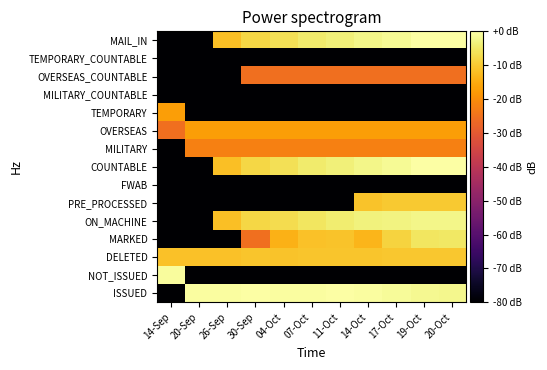

Reading left to right, list all the values displayed in this chart.

ISSUED: 14-Sep=-80.0	20-Sep=-0.5	26-Sep=-0.5	30-Sep=-0.3	04-Oct=-0.4	07-Oct=-0.3	11-Oct=-0.3	14-Oct=-0.5	17-Oct=-1.0	19-Oct=-1.8	20-Oct=-1.9
NOT_ISSUED: 14-Sep=-0.7	20-Sep=-80.0	26-Sep=-80.0	30-Sep=-80.0	04-Oct=-80.0	07-Oct=-80.0	11-Oct=-80.0	14-Oct=-80.0	17-Oct=-80.0	19-Oct=-80.0	20-Oct=-80.0
DELETED: 14-Sep=-11.5	20-Sep=-11.5	26-Sep=-11.5	30-Sep=-10.8	04-Oct=-11.0	07-Oct=-10.7	11-Oct=-10.7	14-Oct=-10.7	17-Oct=-10.5	19-Oct=-10.5	20-Oct=-10.5
MARKED: 14-Sep=-80.0	20-Sep=-80.0	26-Sep=-80.0	30-Sep=-25.5	04-Oct=-14.0	07-Oct=-11.5	11-Oct=-11.0	14-Oct=-13.1	17-Oct=-8.6	19-Oct=-5.6	20-Oct=-5.2
ON_MACHINE: 14-Sep=-80.0	20-Sep=-80.0	26-Sep=-11.8	30-Sep=-7.9	04-Oct=-7.1	07-Oct=-5.4	11-Oct=-4.3	14-Oct=-3.3	17-Oct=-2.9	19-Oct=-2.4	20-Oct=-2.2
PRE_PROCESSED: 14-Sep=-80.0	20-Sep=-80.0	26-Sep=-80.0	30-Sep=-80.0	04-Oct=-80.0	07-Oct=-80.0	11-Oct=-80.0	14-Oct=-11.1	17-Oct=-10.3	19-Oct=-10.3	20-Oct=-10.3
FWAB: 14-Sep=-80.0	20-Sep=-80.0	26-Sep=-80.0	30-Sep=-80.0	04-Oct=-80.0	07-Oct=-80.0	11-Oct=-80.0	14-Oct=-80.0	17-Oct=-80.0	19-Oct=-80.0	20-Oct=-80.0
COUNTABLE: 14-Sep=-80.0	20-Sep=-80.0	26-Sep=-11.8	30-Sep=-7.8	04-Oct=-6.3	07-Oct=-4.4	11-Oct=-3.5	14-Oct=-2.3	17-Oct=-1.3	19-Oct=-0.3	20-Oct=0.0
MILITARY: 14-Sep=-80.0	20-Sep=-22.4	26-Sep=-22.4	30-Sep=-22.4	04-Oct=-22.4	07-Oct=-22.4	11-Oct=-22.4	14-Oct=-22.4	17-Oct=-22.4	19-Oct=-22.4	20-Oct=-22.4
OVERSEAS: 14-Sep=-25.5	20-Sep=-17.0	26-Sep=-17.0	30-Sep=-17.0	04-Oct=-17.0	07-Oct=-17.0	11-Oct=-17.0	14-Oct=-17.0	17-Oct=-17.0	19-Oct=-17.0	20-Oct=-17.0
TEMPORARY: 14-Sep=-17.0	20-Sep=-80.0	26-Sep=-80.0	30-Sep=-80.0	04-Oct=-80.0	07-Oct=-80.0	11-Oct=-80.0	14-Oct=-80.0	17-Oct=-80.0	19-Oct=-80.0	20-Oct=-80.0
MILITARY_COUNTABLE: 14-Sep=-80.0	20-Sep=-80.0	26-Sep=-80.0	30-Sep=-80.0	04-Oct=-80.0	07-Oct=-80.0	11-Oct=-80.0	14-Oct=-80.0	17-Oct=-80.0	19-Oct=-80.0	20-Oct=-80.0
OVERSEAS_COUNTABLE: 14-Sep=-80.0	20-Sep=-80.0	26-Sep=-80.0	30-Sep=-25.5	04-Oct=-25.5	07-Oct=-25.5	11-Oct=-25.5	14-Oct=-25.5	17-Oct=-25.5	19-Oct=-25.5	20-Oct=-25.5
TEMPORARY_COUNTABLE: 14-Sep=-80.0	20-Sep=-80.0	26-Sep=-80.0	30-Sep=-80.0	04-Oct=-80.0	07-Oct=-80.0	11-Oct=-80.0	14-Oct=-80.0	17-Oct=-80.0	19-Oct=-80.0	20-Oct=-80.0
MAIL_IN: 14-Sep=-80.0	20-Sep=-80.0	26-Sep=-11.8	30-Sep=-7.8	04-Oct=-6.3	07-Oct=-4.4	11-Oct=-3.5	14-Oct=-2.3	17-Oct=-1.3	19-Oct=-0.3	20-Oct=0.0